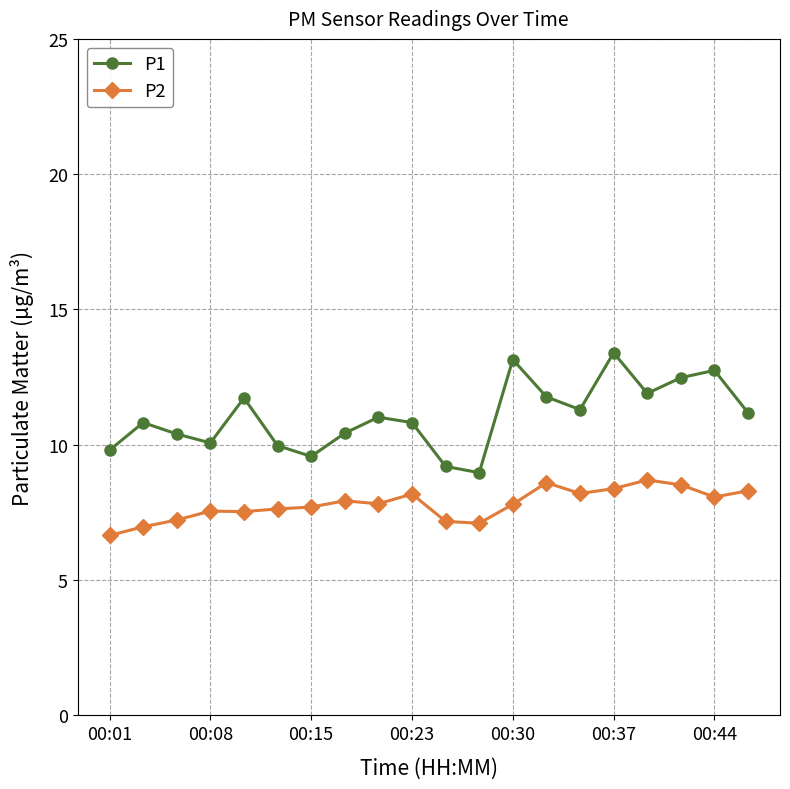

What is the average value of the P2 series?

7.8